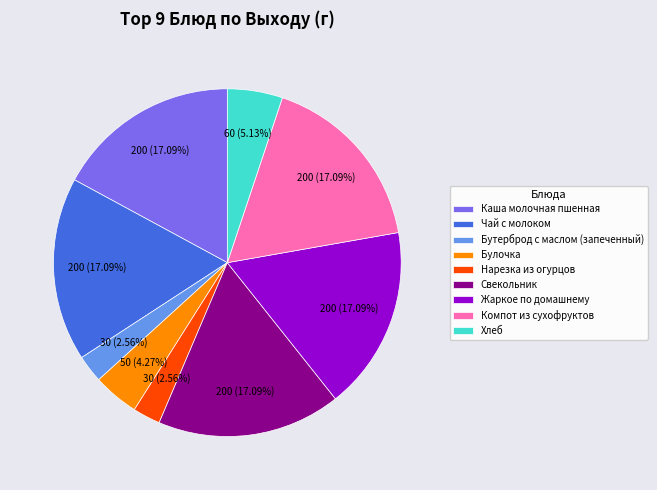

To the nearest percent, what is the difference between the largest and smallest slice percentages?

15%